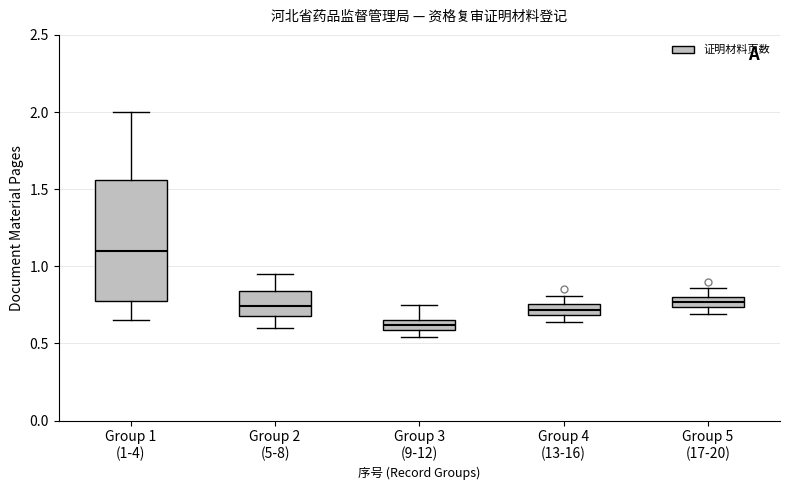

Which box has the lowest median line?

Group 3 (9-12)